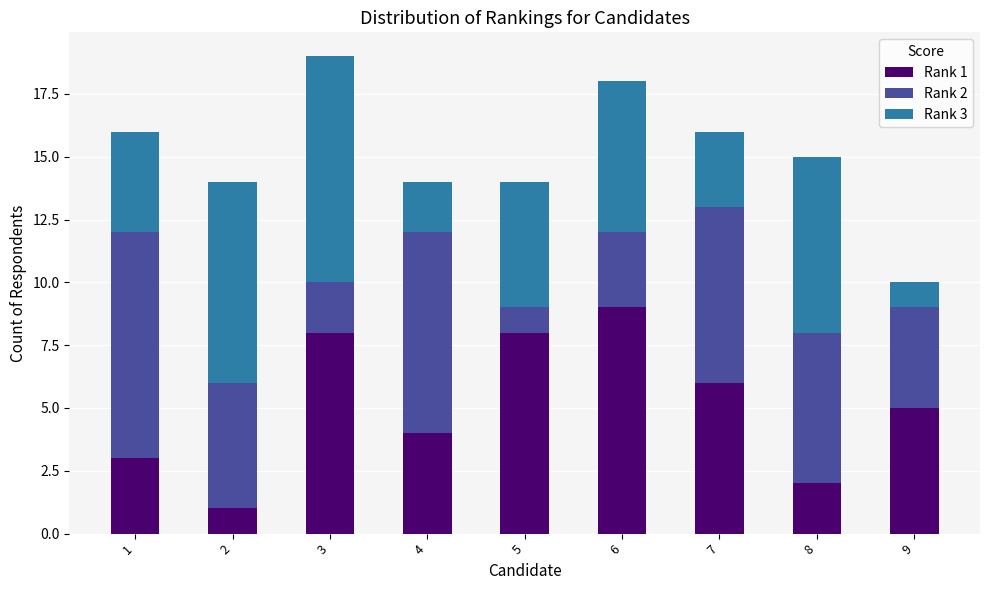

Are the bars horizontal?

No